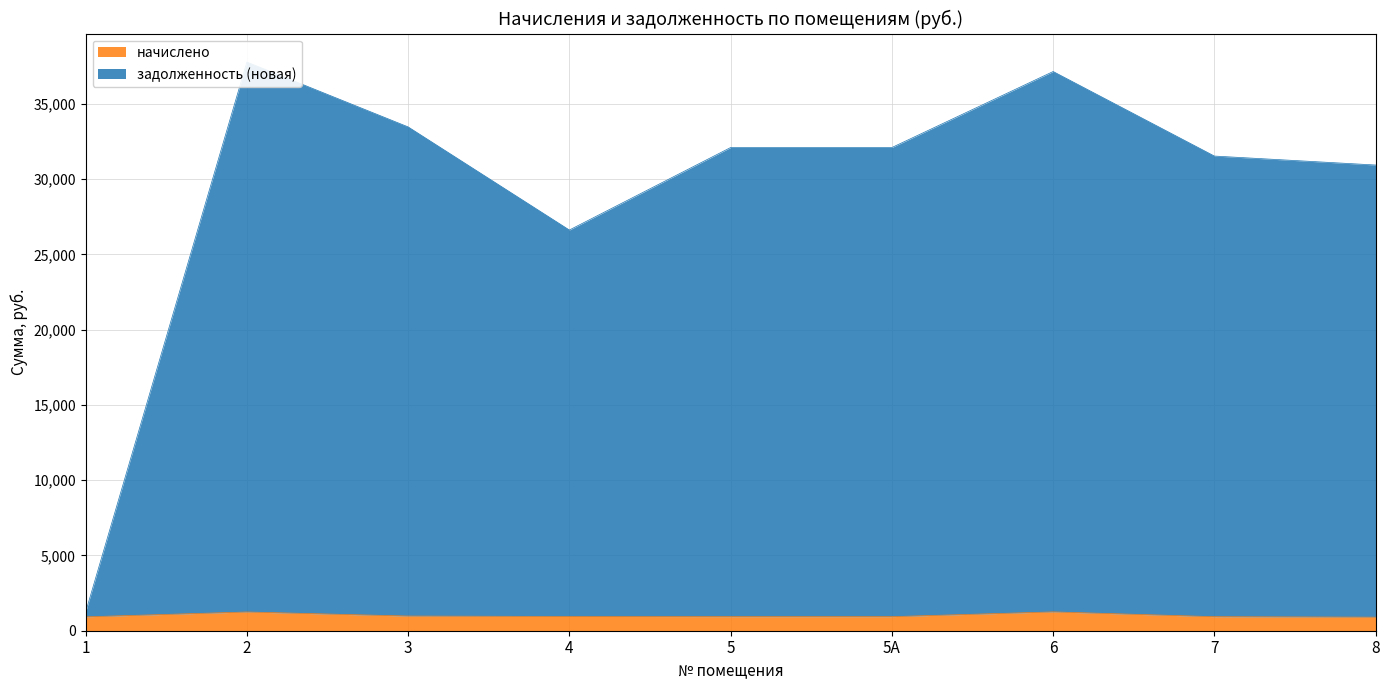

At which category is the sum across all series the highest?

2